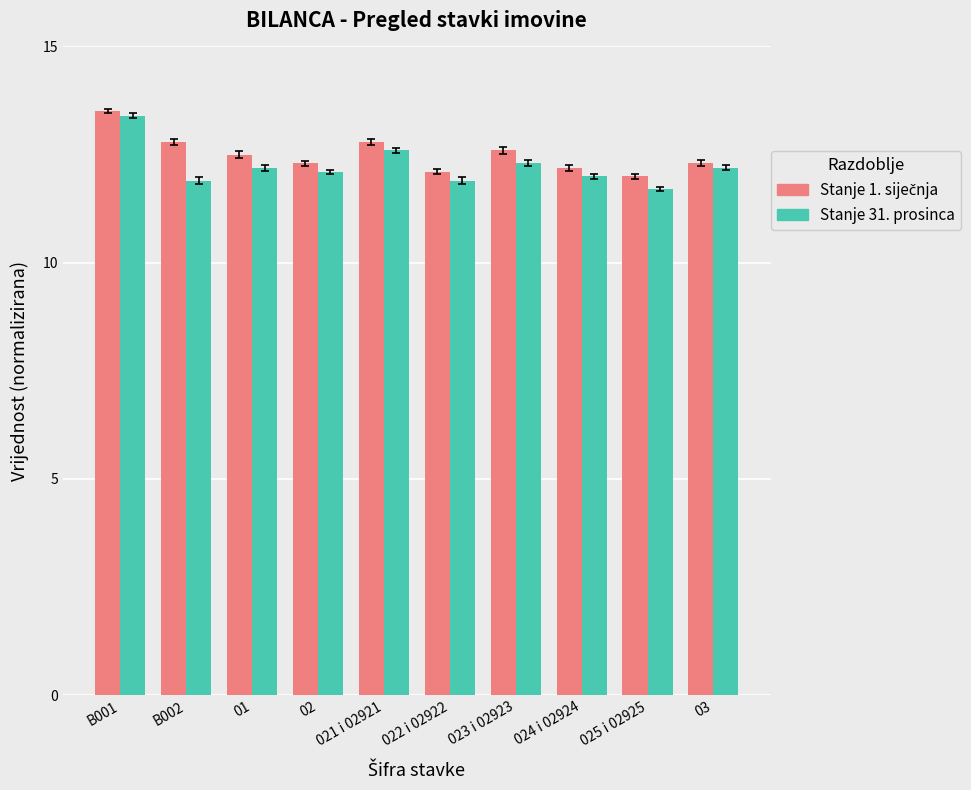

What is the spread (max minus min) of values at 021 i 02921?

0.2